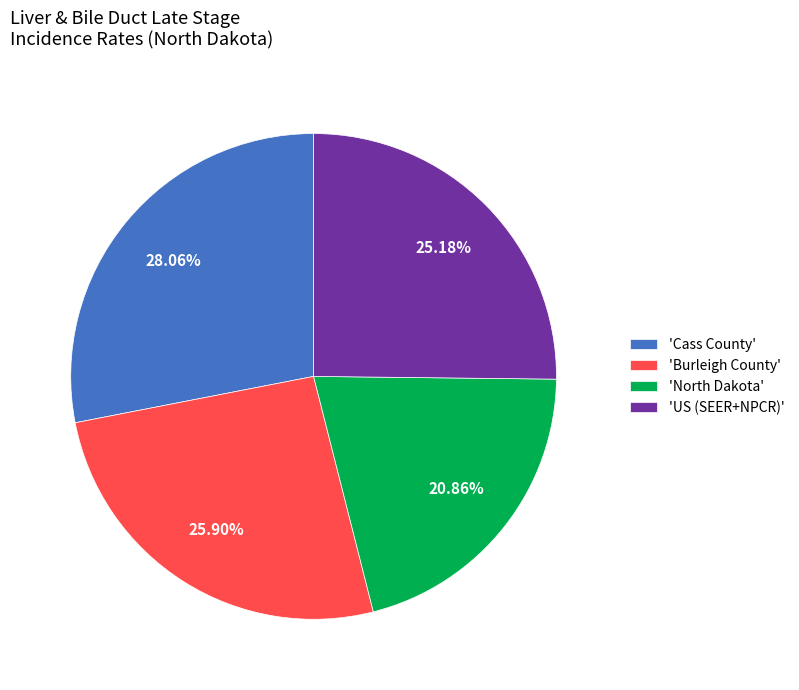

How many segments does this pie chart have?

4